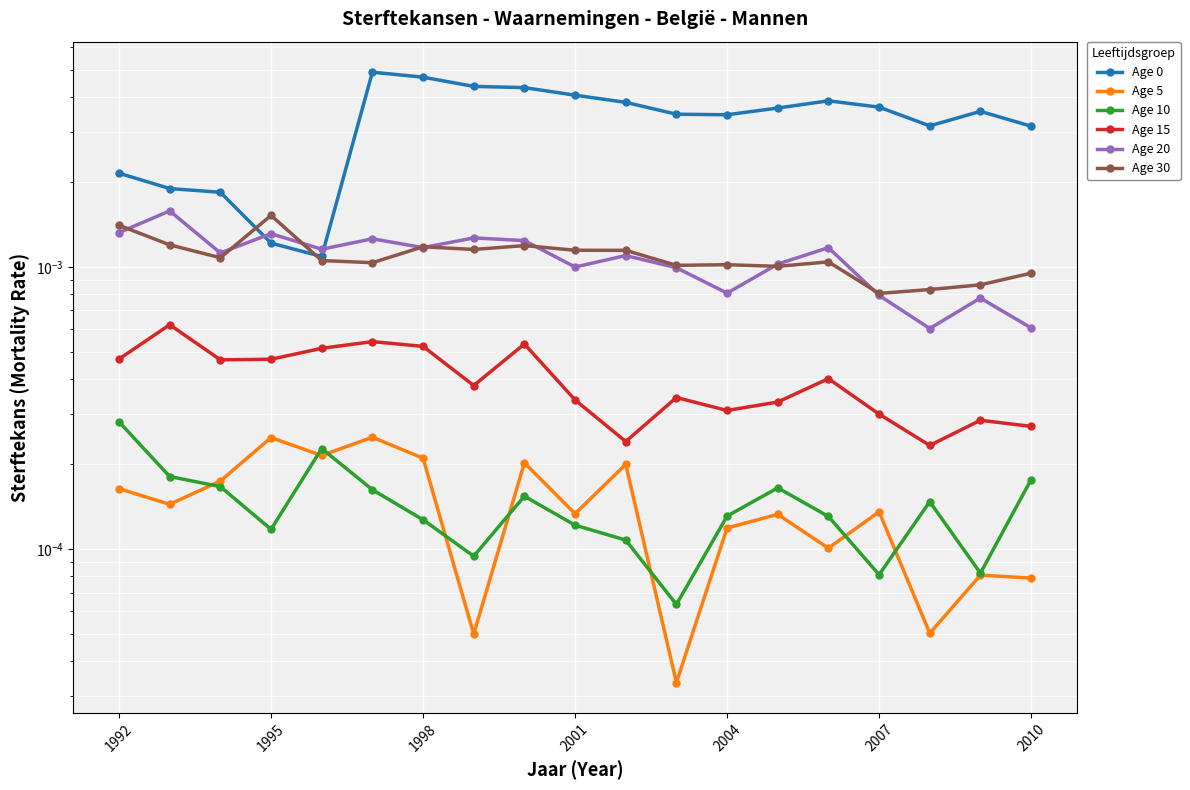

Reading left to right, extract all data points from this chart.

Age 0: 0.0	0.0	0.0	0.0	0.0	0.0	0.0	0.0	0.0	0.0	0.0	0.0	0.0	0.0	0.0	0.0	0.0	0.0	0.0
Age 5: 0.0	0.0	0.0	0.0	0.0	0.0	0.0	0.0	0.0	0.0	0.0	0.0	0.0	0.0	0.0	0.0	0.0	0.0	0.0
Age 10: 0.0	0.0	0.0	0.0	0.0	0.0	0.0	0.0	0.0	0.0	0.0	0.0	0.0	0.0	0.0	0.0	0.0	0.0	0.0
Age 15: 0.0	0.0	0.0	0.0	0.0	0.0	0.0	0.0	0.0	0.0	0.0	0.0	0.0	0.0	0.0	0.0	0.0	0.0	0.0
Age 20: 0.0	0.0	0.0	0.0	0.0	0.0	0.0	0.0	0.0	0.0	0.0	0.0	0.0	0.0	0.0	0.0	0.0	0.0	0.0
Age 30: 0.0	0.0	0.0	0.0	0.0	0.0	0.0	0.0	0.0	0.0	0.0	0.0	0.0	0.0	0.0	0.0	0.0	0.0	0.0